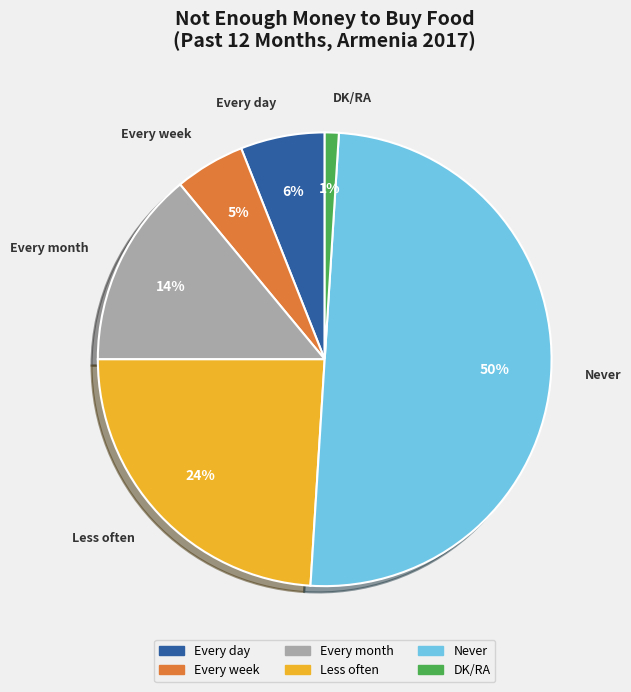

To the nearest percent, what is the combined percentage of Every week and Every month?

19%